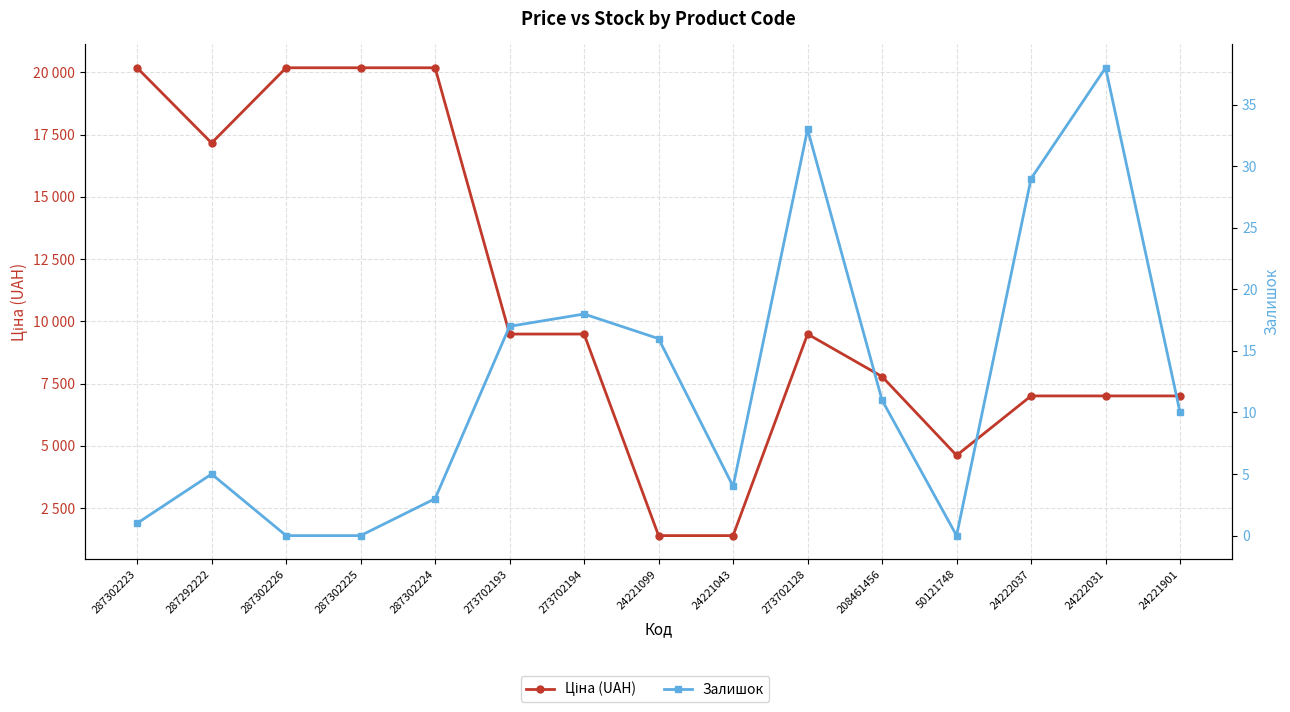

What is the label of the 13th point from the left?

24222037